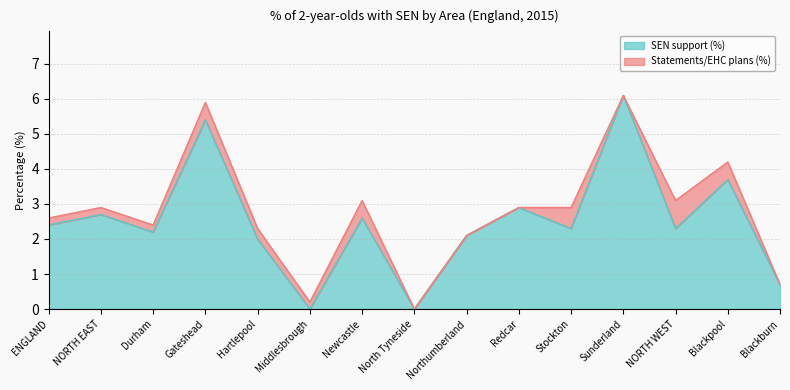

How many points are lower than both their immediate neighbors (excluding endpoints)?

5